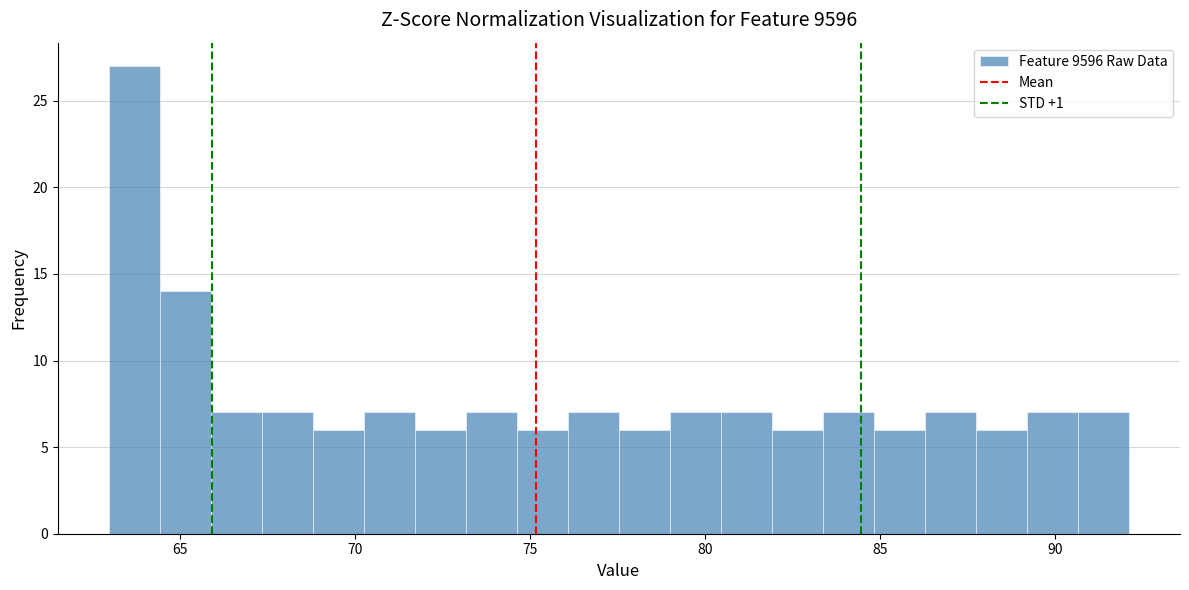

Read against the x-axis, roughly where is the centre of the tallest bar?

63.5